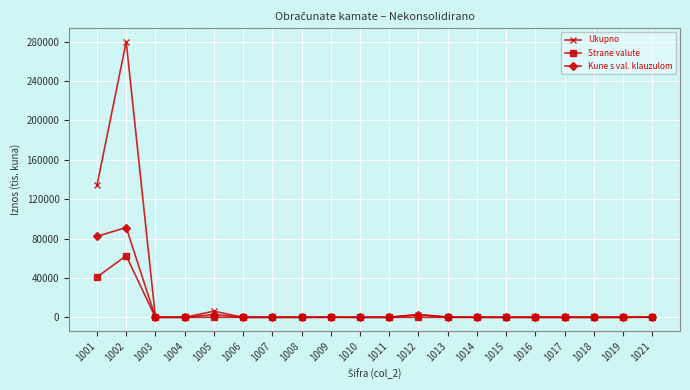

The value of Kune s val. klauzulom at 1014 is 56032. True or false?

False